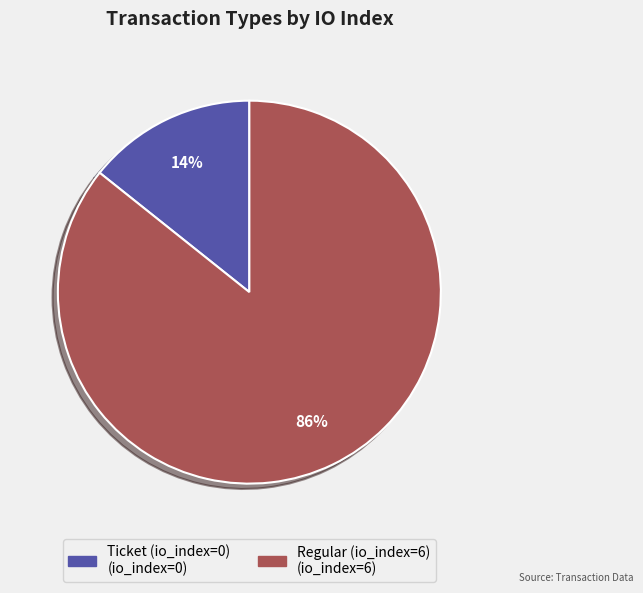

Count the number of slices in the pie.

2